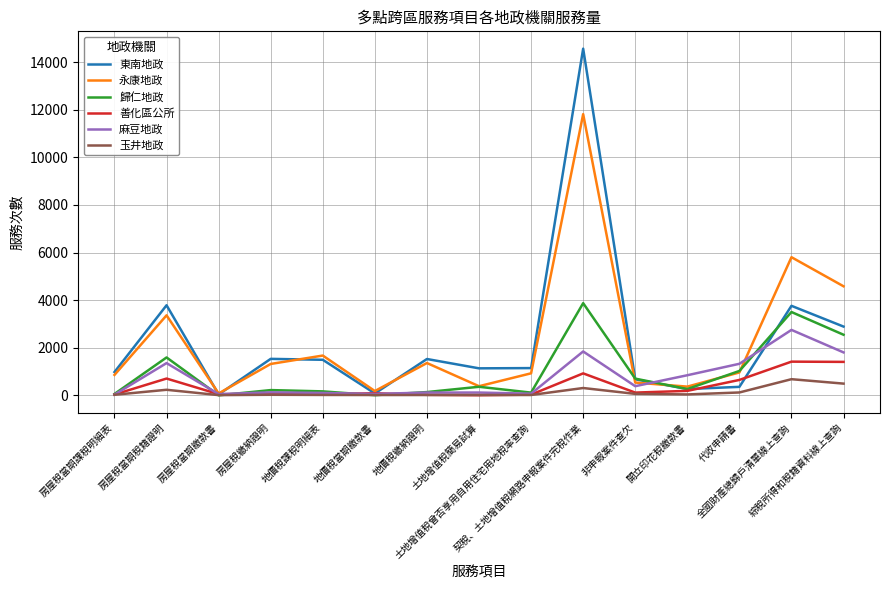

Count the number of data series in this chart.

6